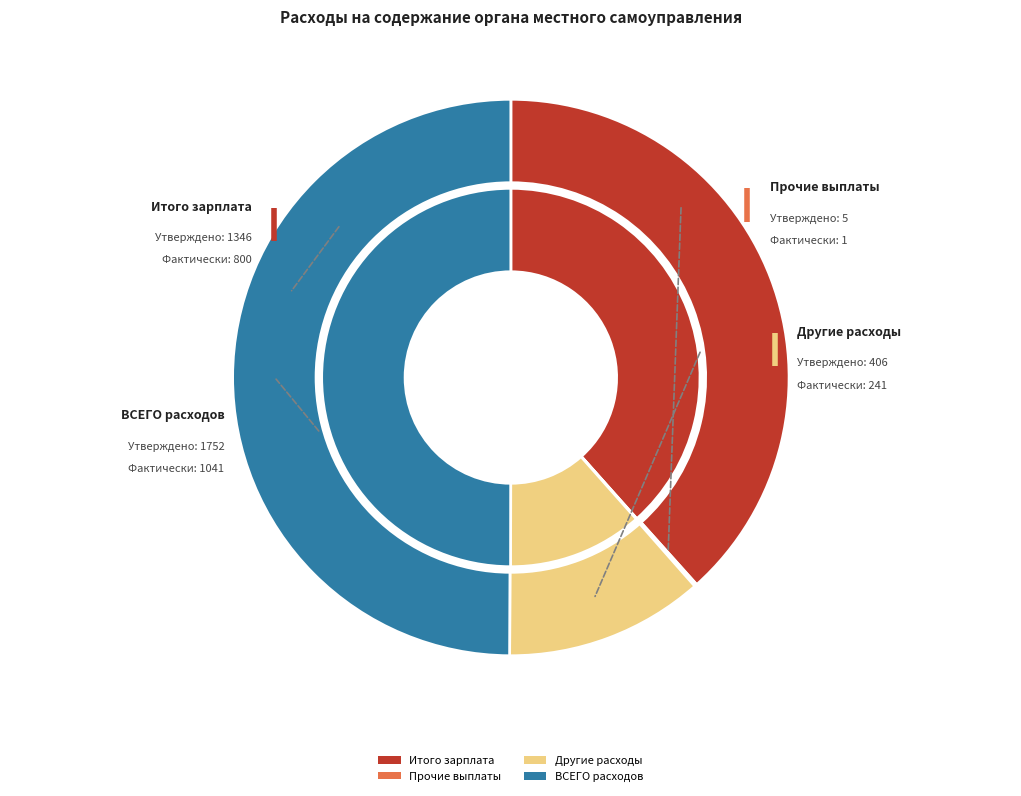

How many segments does this pie chart have?

4